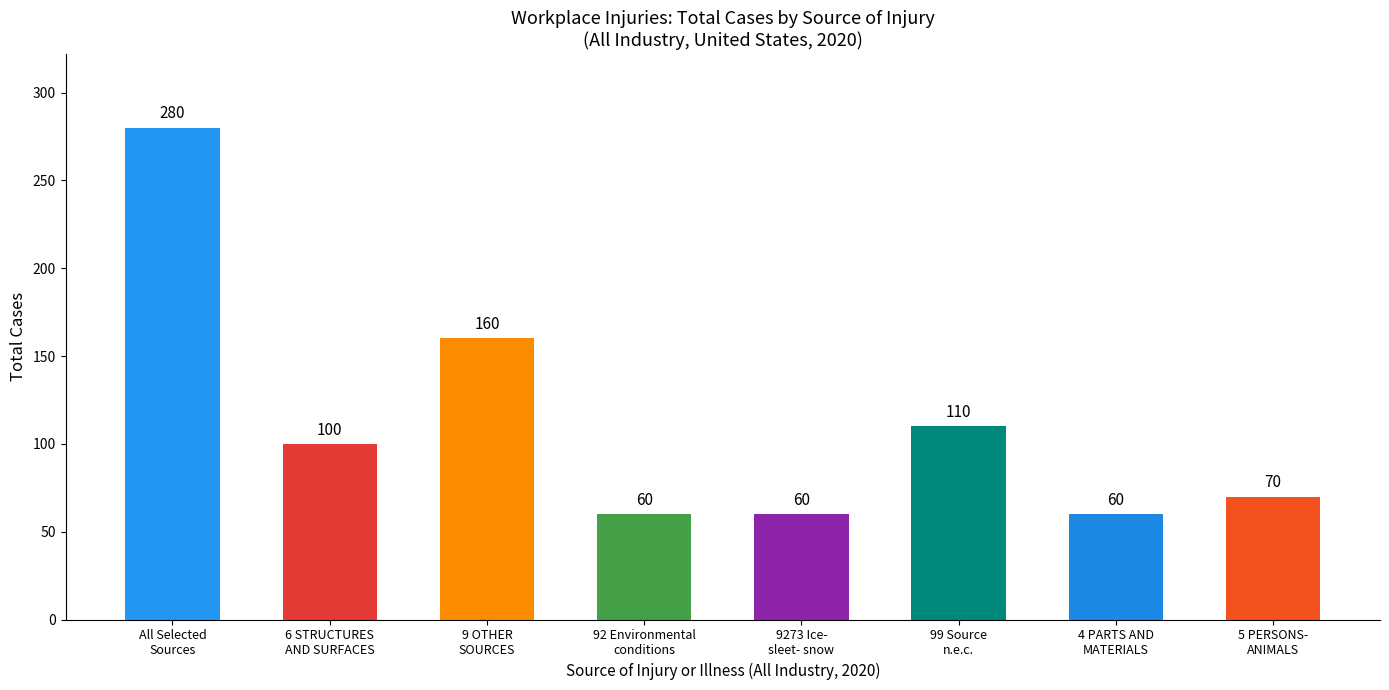

What is the label of the 4th bar from the right?

9273 Ice-
sleet- snow